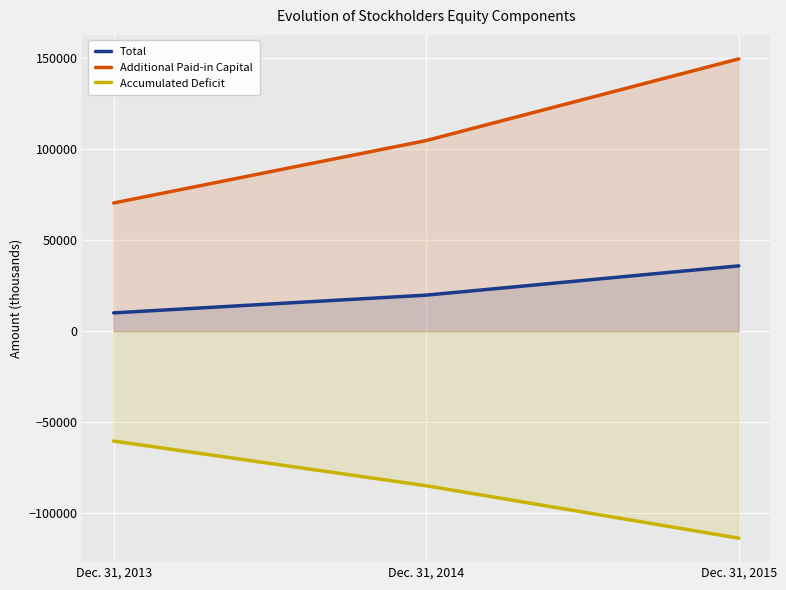

What is the total value across all series at Dec. 31, 2015?

71696